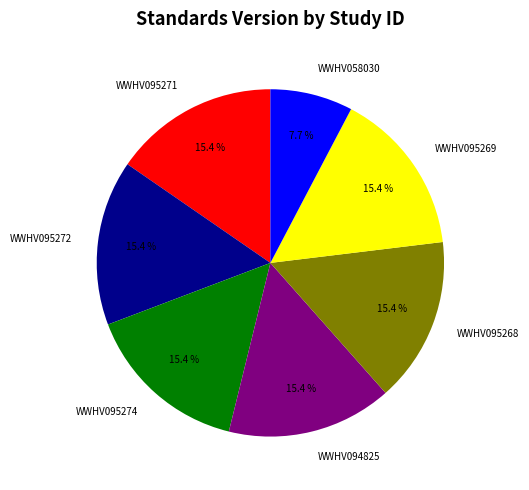

Which category has the smallest portion of the pie?

WWHV058030